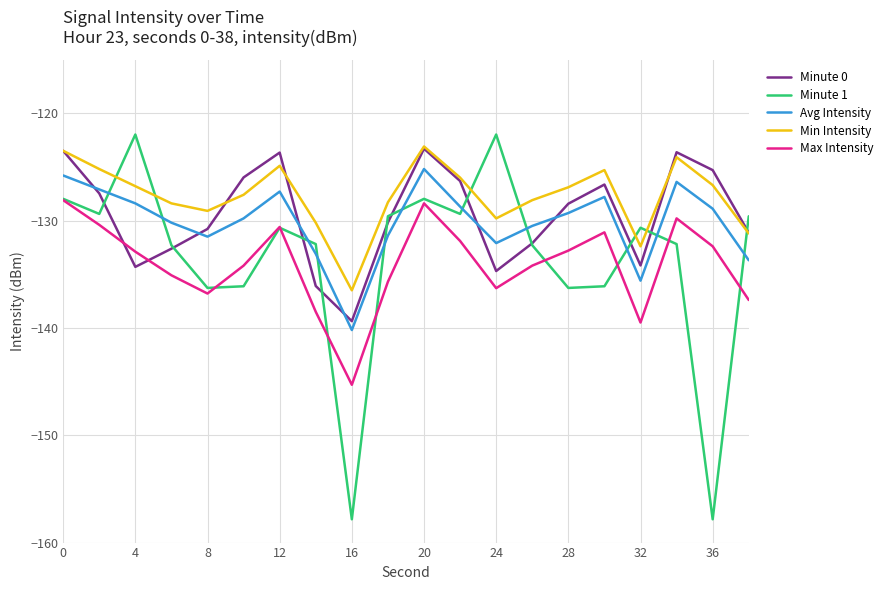

What is the maximum value shown in the chart?

-122.0